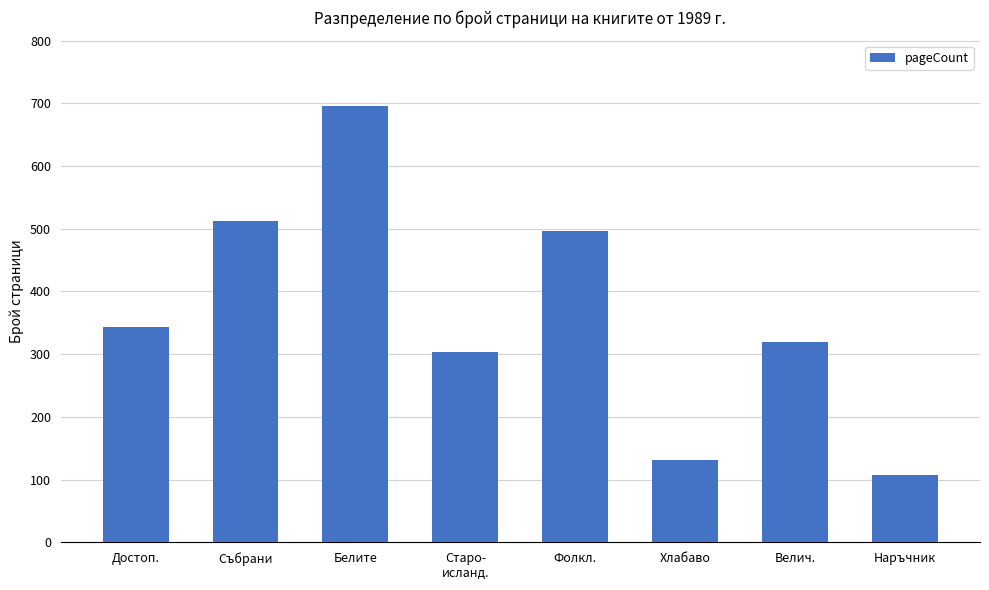

Is it true that the value at Достоп. is 619?

False